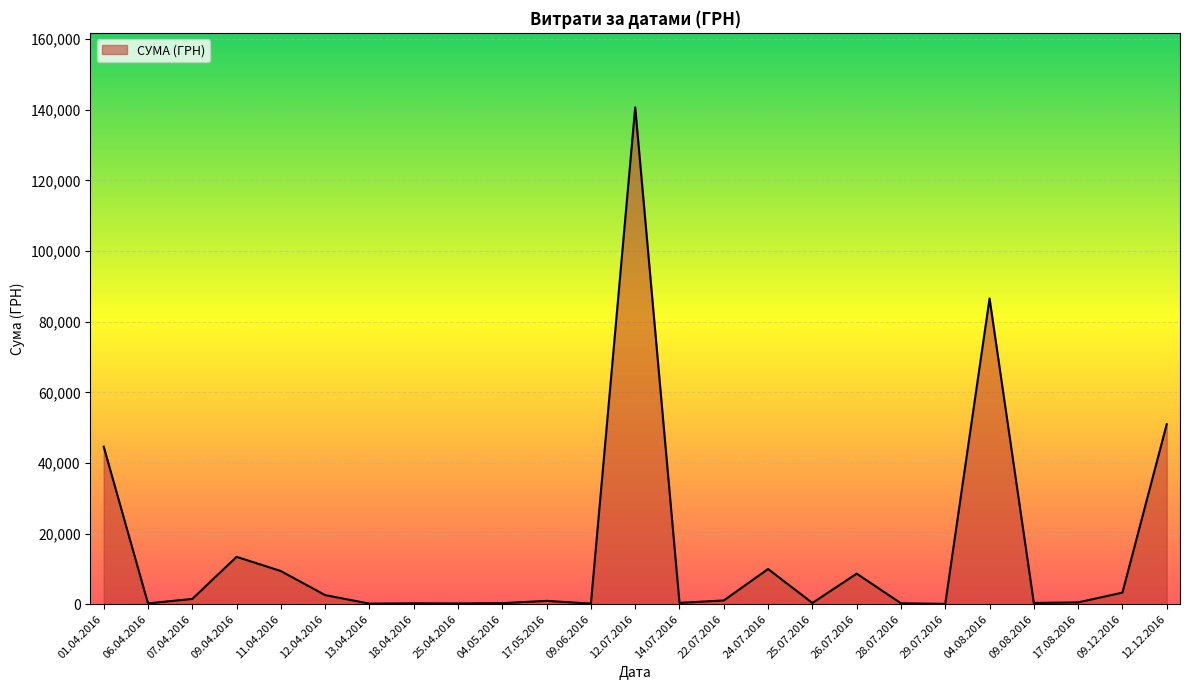

At which label is the value closest to 70401?

04.08.2016